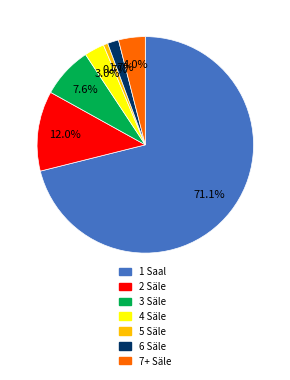

To the nearest percent, what percentage of the pie is 2 Säle?

12%